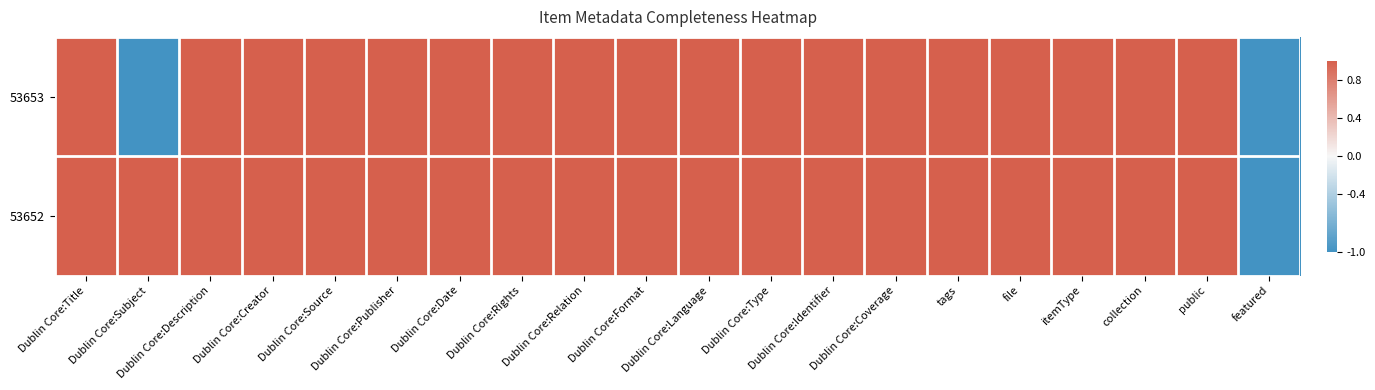

Reading left to right, what are all the values shown in this chart?

53653: Dublin Core:Title=1	Dublin Core:Subject=-1	Dublin Core:Description=1	Dublin Core:Creator=1	Dublin Core:Source=1	Dublin Core:Publisher=1	Dublin Core:Date=1	Dublin Core:Rights=1	Dublin Core:Relation=1	Dublin Core:Format=1	Dublin Core:Language=1	Dublin Core:Type=1	Dublin Core:Identifier=1	Dublin Core:Coverage=1	tags=1	file=1	itemType=1	collection=1	public=1	featured=-1
53652: Dublin Core:Title=1	Dublin Core:Subject=1	Dublin Core:Description=1	Dublin Core:Creator=1	Dublin Core:Source=1	Dublin Core:Publisher=1	Dublin Core:Date=1	Dublin Core:Rights=1	Dublin Core:Relation=1	Dublin Core:Format=1	Dublin Core:Language=1	Dublin Core:Type=1	Dublin Core:Identifier=1	Dublin Core:Coverage=1	tags=1	file=1	itemType=1	collection=1	public=1	featured=-1